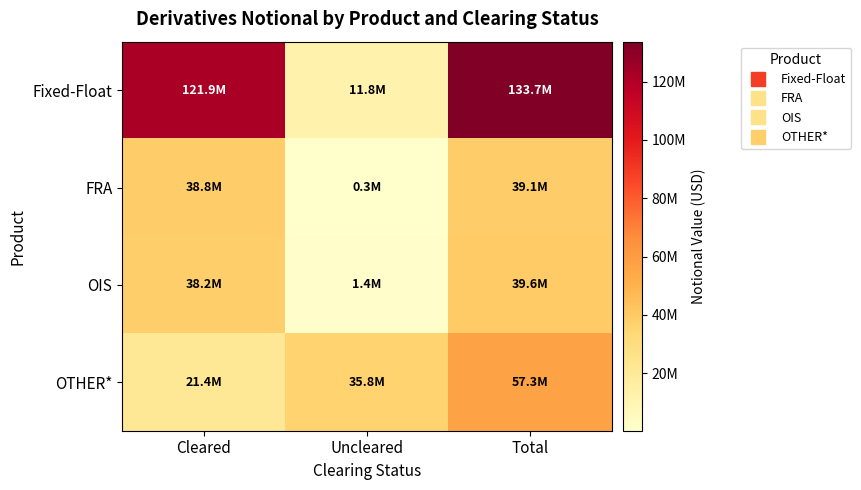

Which series changed the most between Cleared and Total?

OTHER*